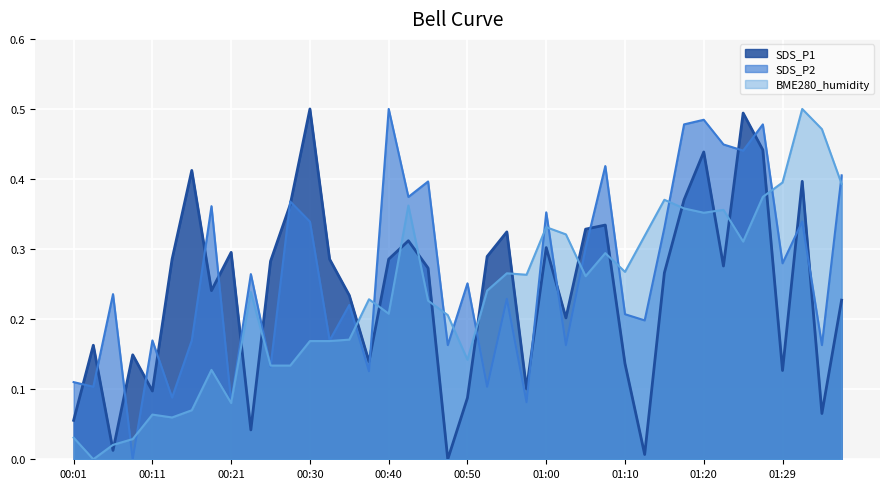

What is the sum of all BME280_humidity values?

9.3